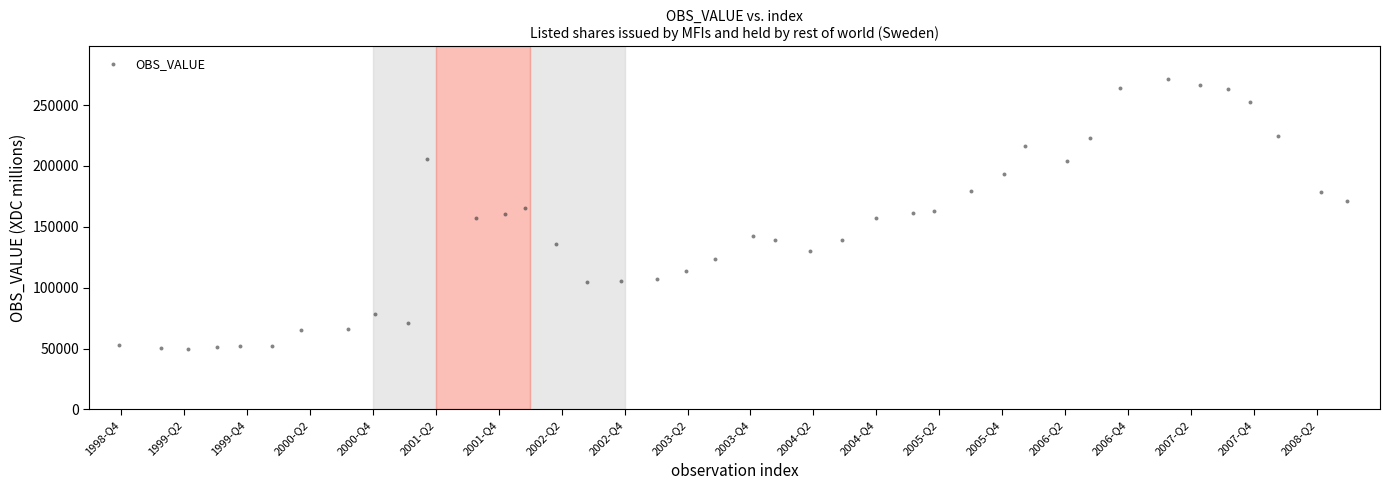

What is the range of Y values (max minus min)?

221325